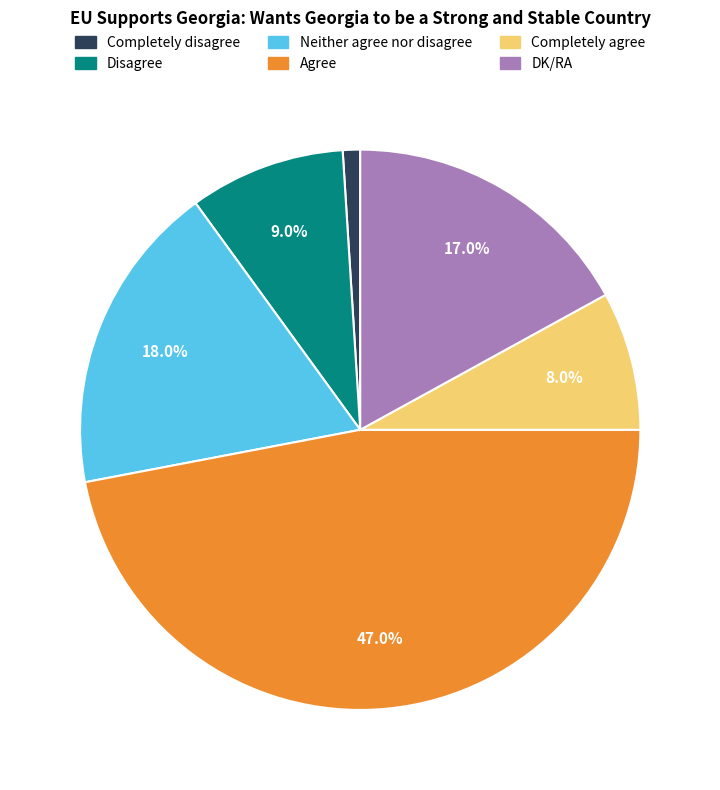

What percentage is the Agree slice, to the nearest percent?

47%